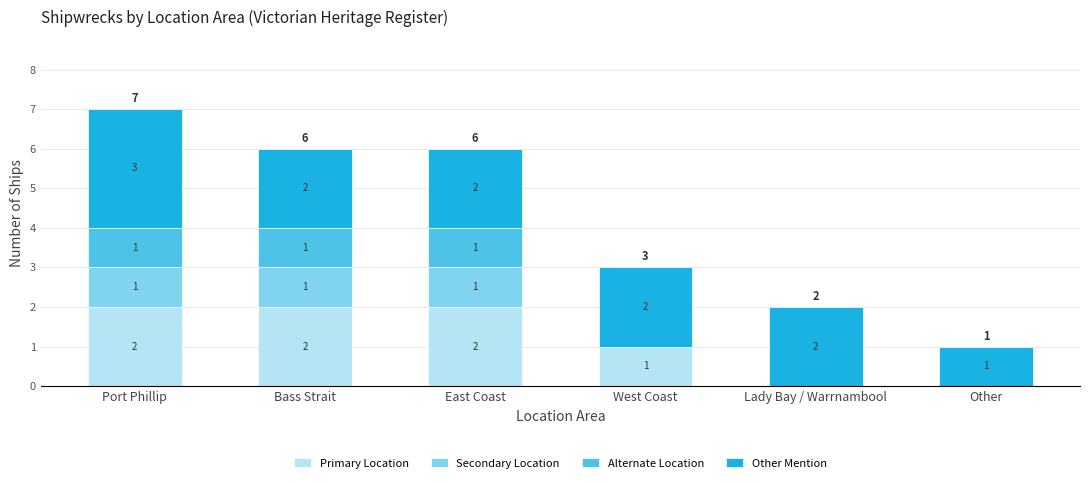

The value of Primary Location at Lady Bay / Warrnambool is 1. True or false?

False